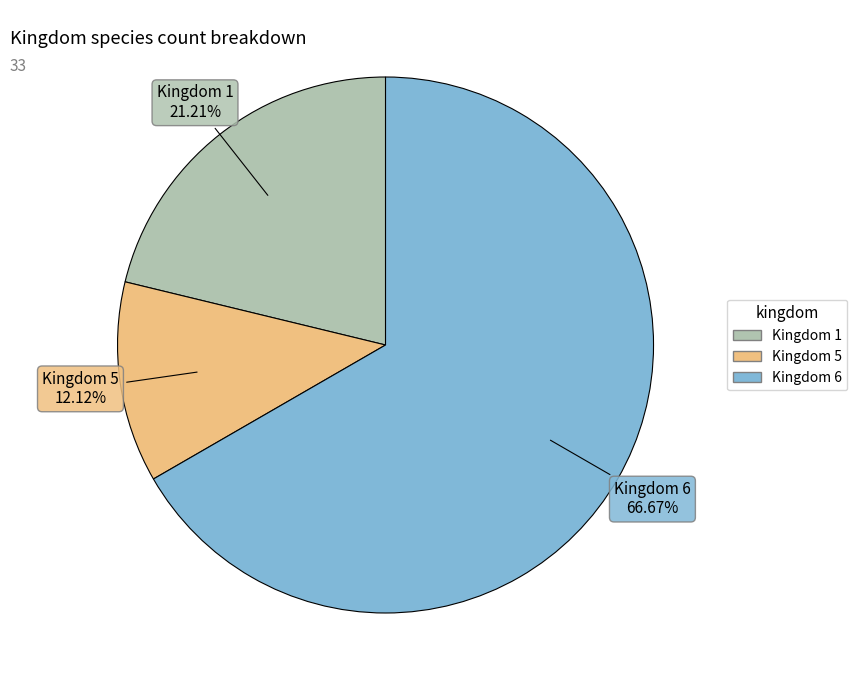

Does any single category account for the majority?

Yes